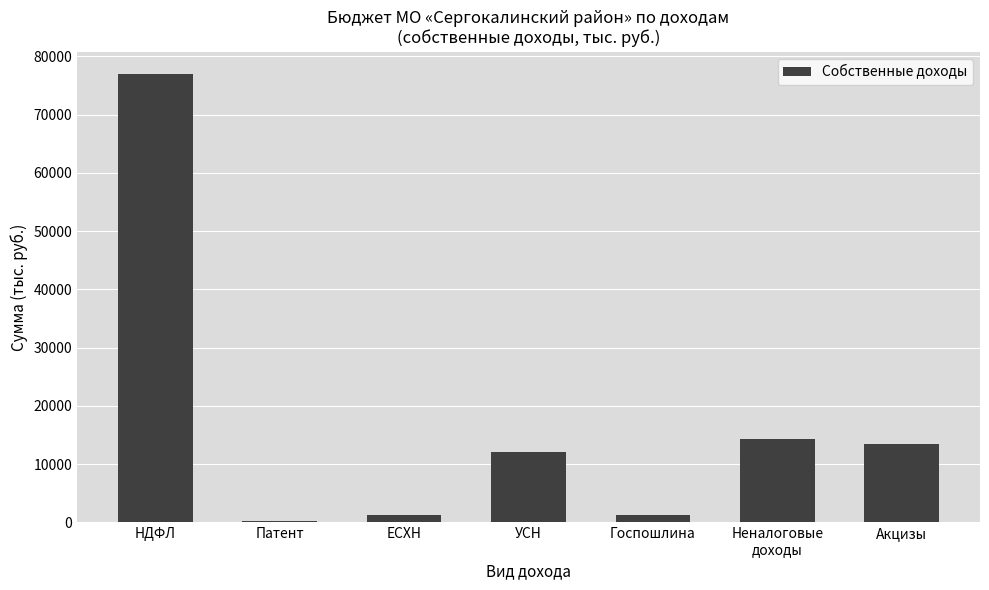

What is the change in value from НДФЛ to Акцизы?

-63485.1